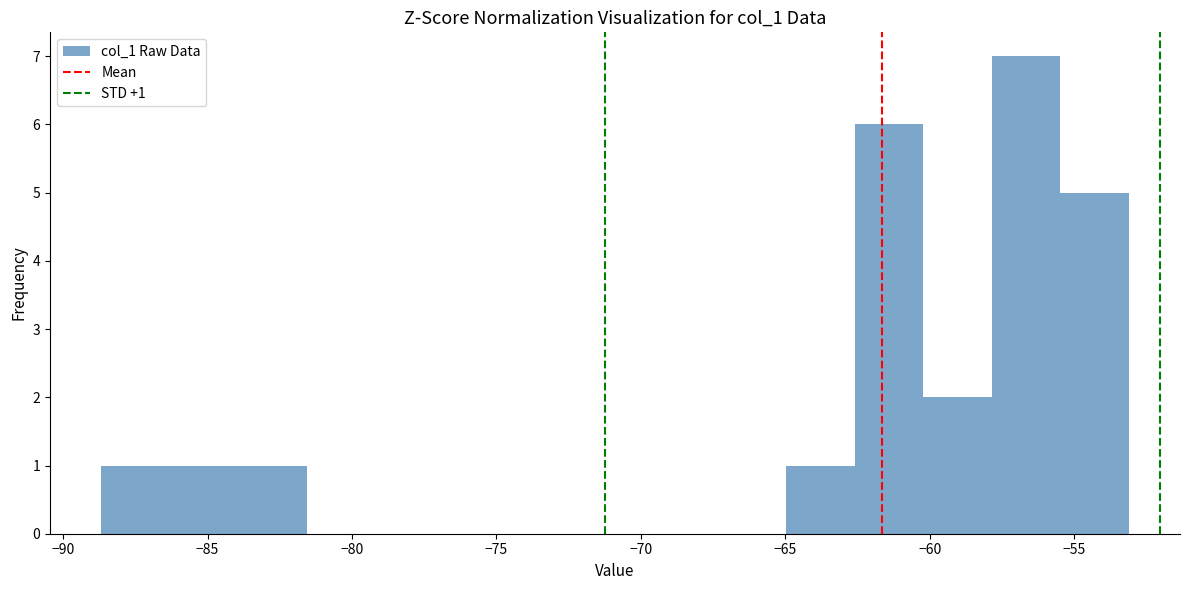

Which range on the x-axis has the tallest bar?

-58.0 to -55.5